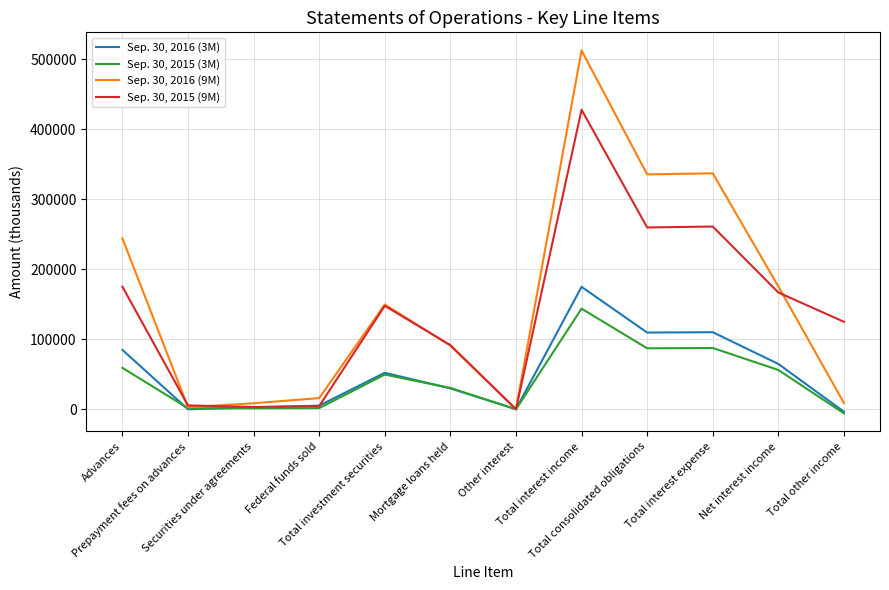

List the series in order of their peak value, highest first.

Sep. 30, 2016 (9M), Sep. 30, 2015 (9M), Sep. 30, 2016 (3M), Sep. 30, 2015 (3M)